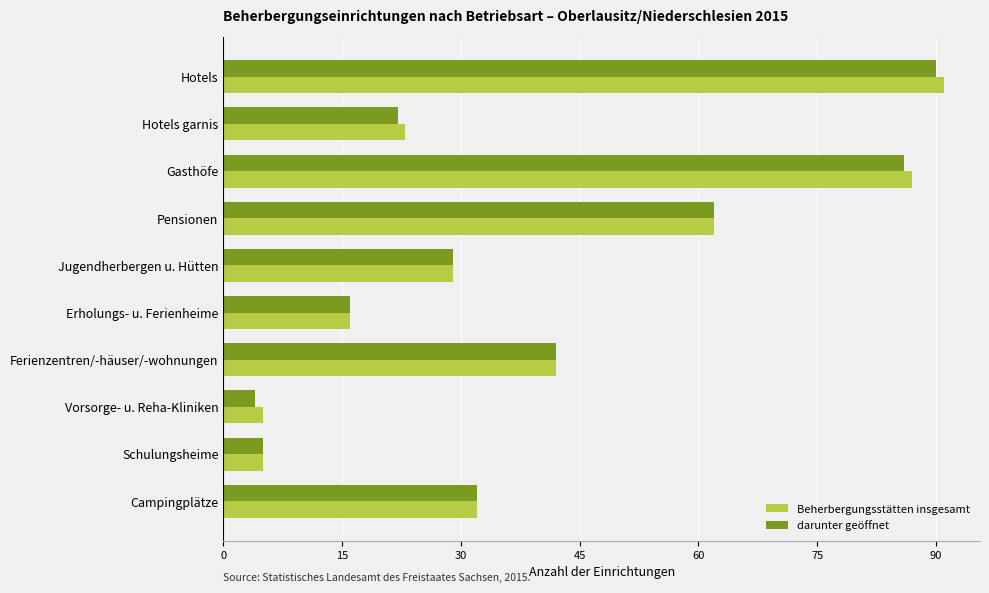

Which category has the highest value in the darunter geöffnet series?

Hotels